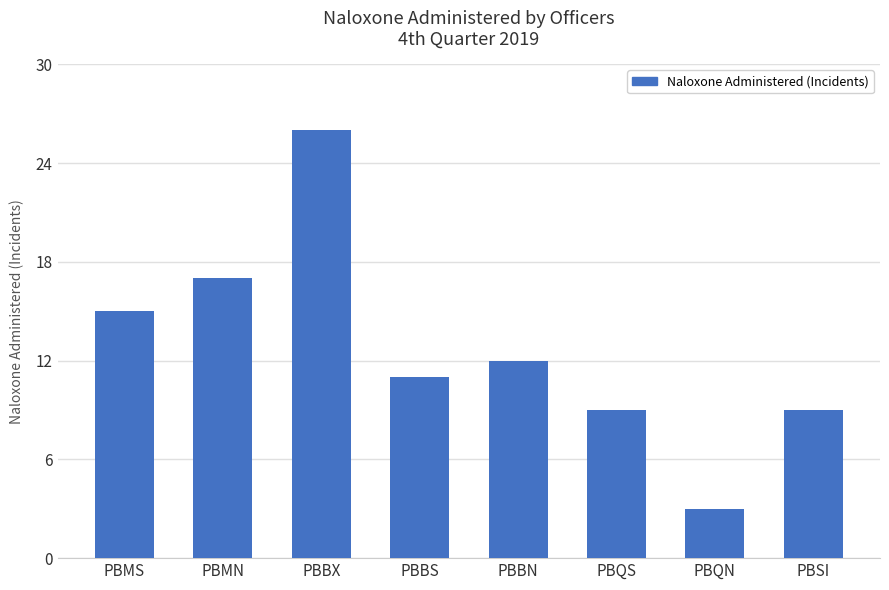

The chart shows a value of 3 at PBQS. True or false?

False